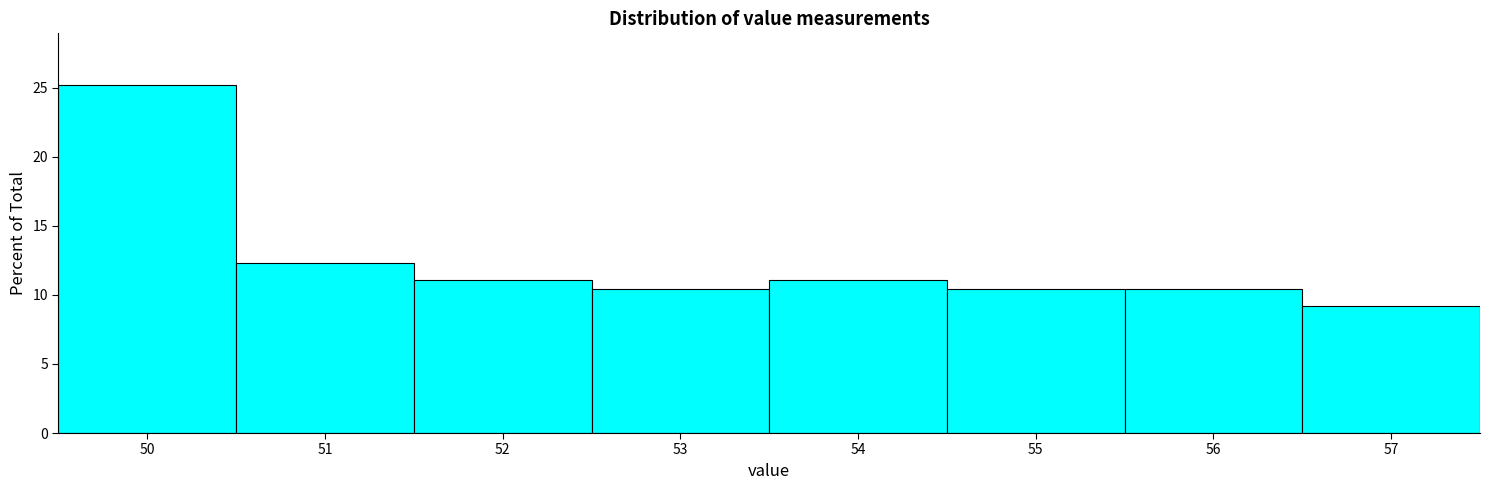

Over which range of the x-axis is the bar tallest?

49.5 to 50.5